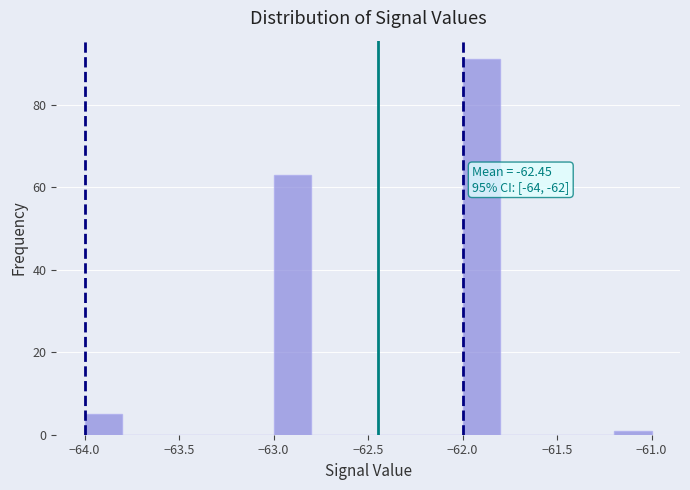

Which range on the x-axis has the tallest bar?

-62.0 to -61.8